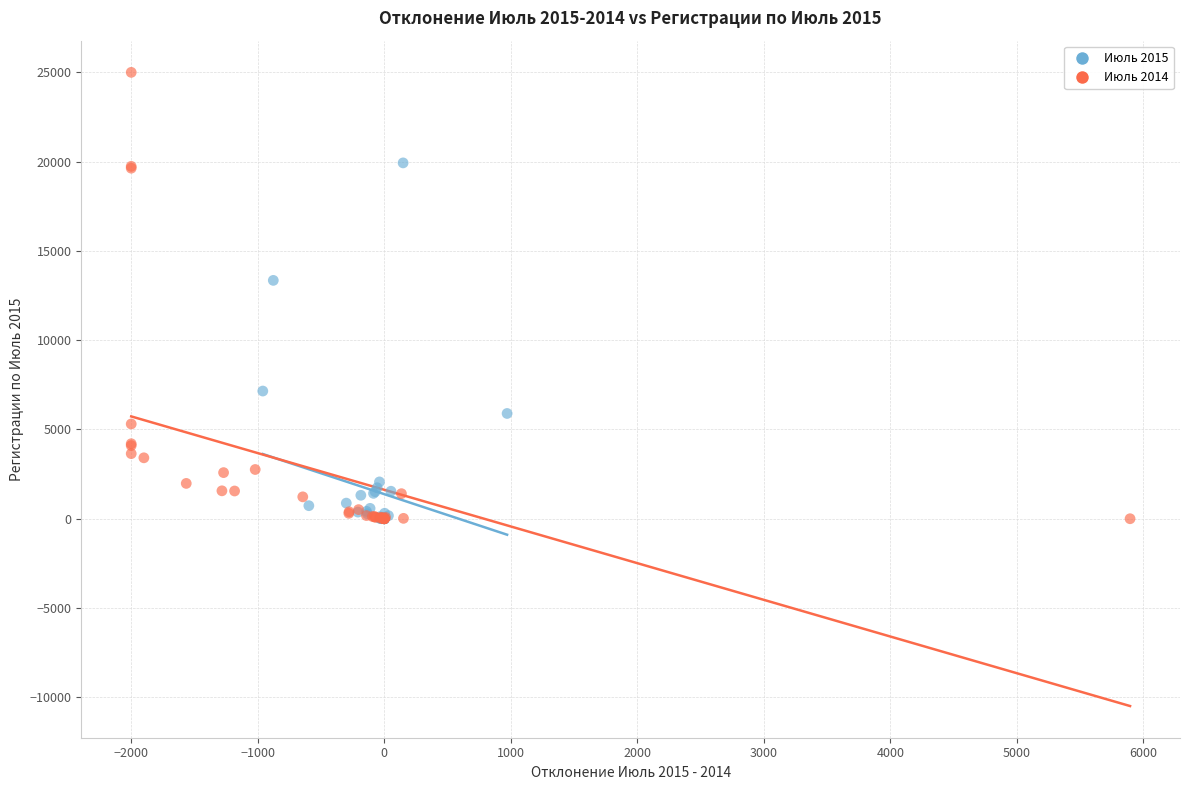

What are all the series names shown in the legend?

Июль 2015, Июль 2014